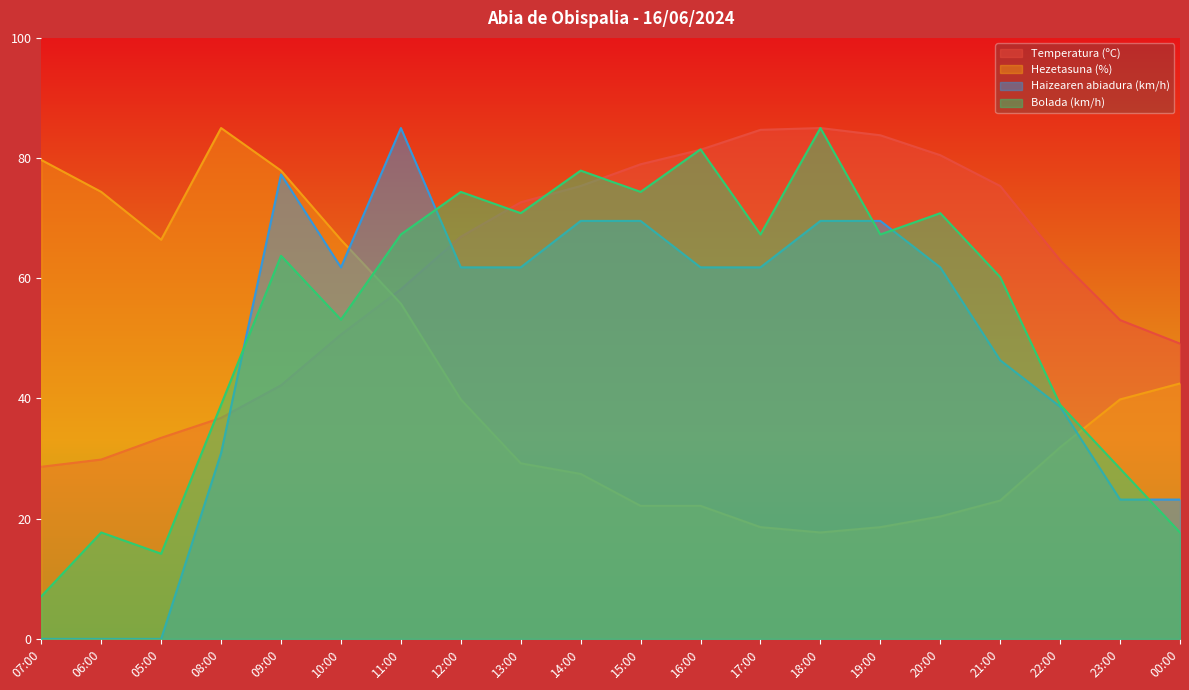

Which label corresponds to the largest value in the chart?

18:00